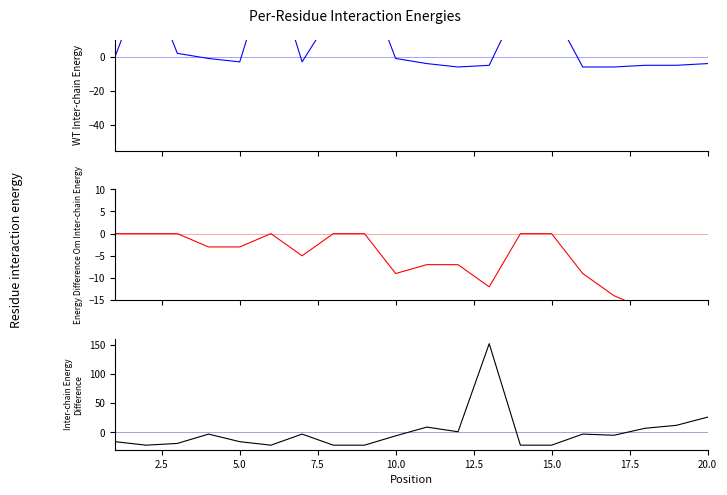

What is the maximum value shown in the chart?

151.8